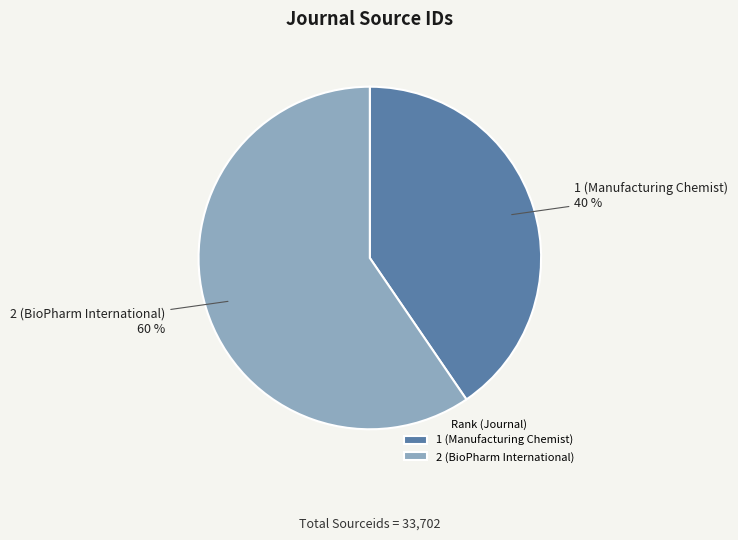

Approximately how many times larger is the value at 1 (Manufacturing Chemist) compared to 2 (BioPharm International)?

0.7